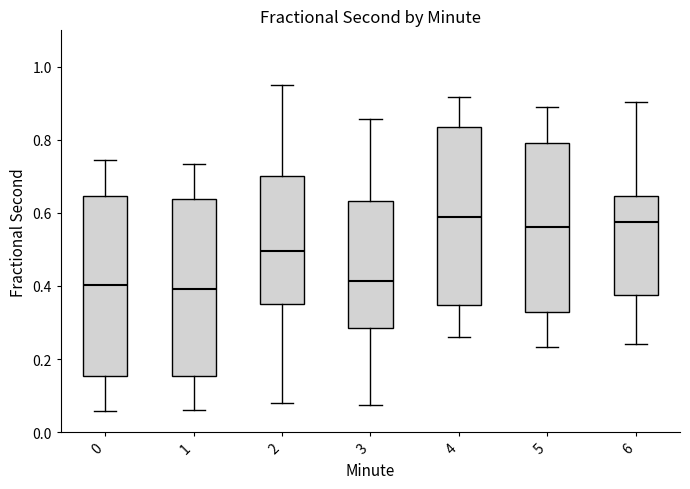

Reading left to right, transcribe this box plot: for each box, give where its median line is, the range the box spans, and where its two whiskers end, as read against the y-axis. The values are not printed on the chart, so give them approximately, as read against the axis.

0: median 0.40, box 0.16 to 0.64, whiskers 0.06 to 0.74
1: median 0.40, box 0.16 to 0.64, whiskers 0.06 to 0.74
2: median 0.50, box 0.36 to 0.70, whiskers 0.08 to 0.94
3: median 0.42, box 0.28 to 0.64, whiskers 0.08 to 0.86
4: median 0.58, box 0.34 to 0.84, whiskers 0.26 to 0.92
5: median 0.56, box 0.32 to 0.80, whiskers 0.24 to 0.90
6: median 0.58, box 0.38 to 0.64, whiskers 0.24 to 0.90